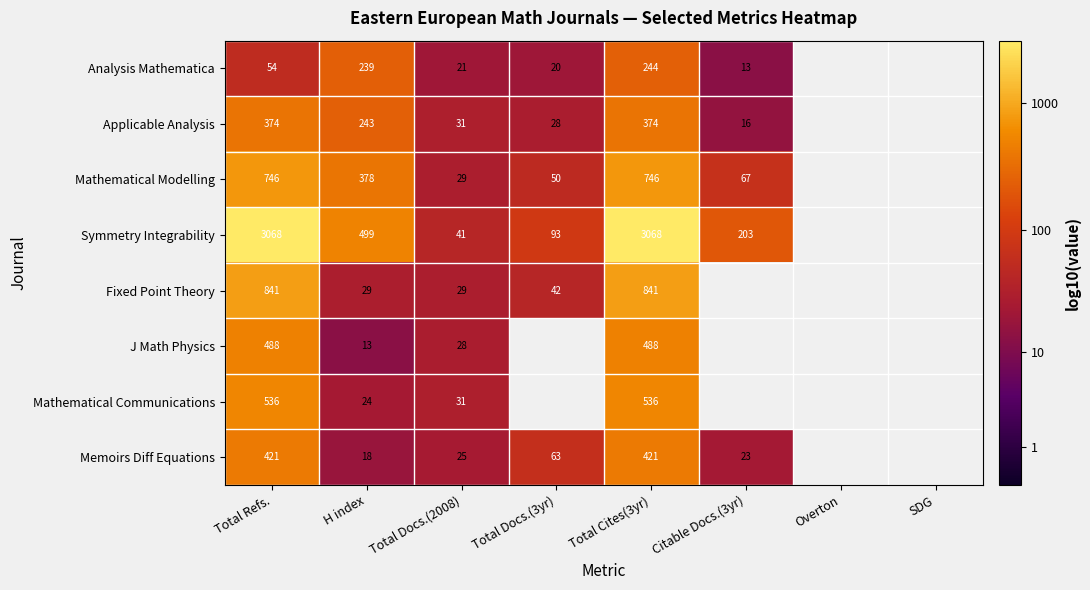

List the series in order of their peak value, highest first.

Symmetry Integrability, Fixed Point Theory, Mathematical Modelling, Mathematical Communications, J Math Physics, Memoirs Diff Equations, Applicable Analysis, Analysis Mathematica